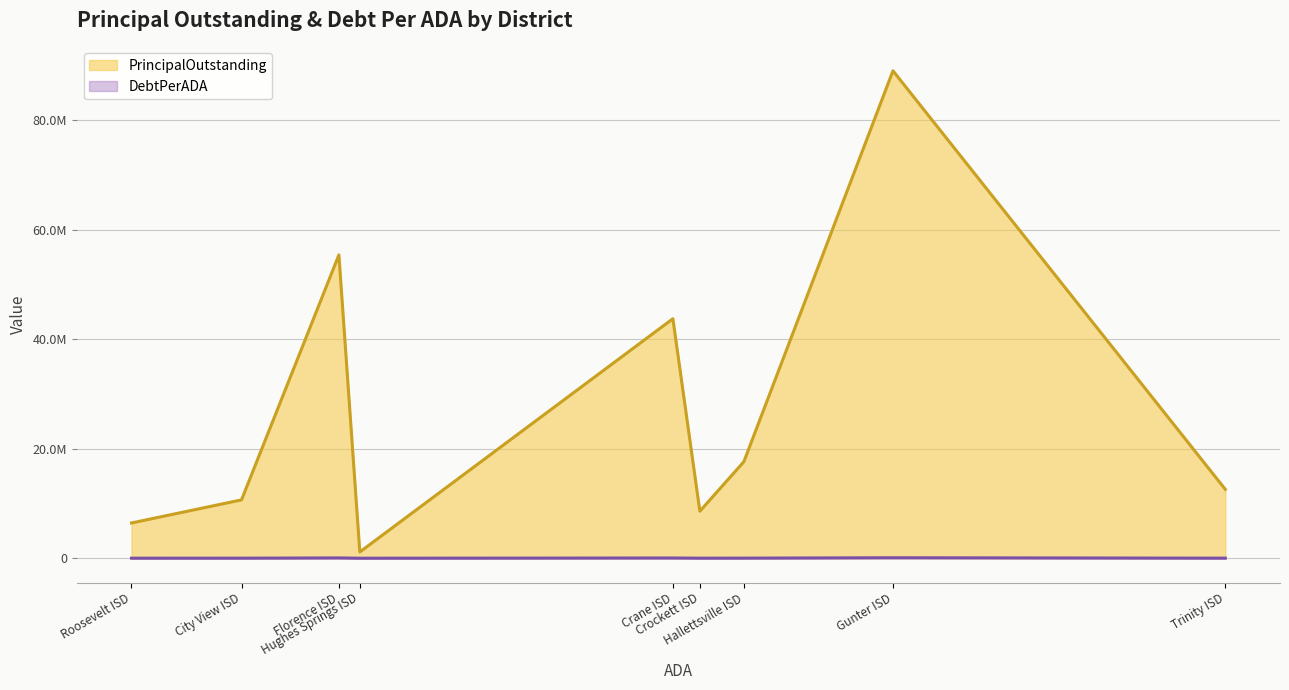

List the labels in order of DebtPerADA value, smallest first.

Hughes Springs ISD, Roosevelt ISD, Crockett ISD, City View ISD, Trinity ISD, Hallettsville ISD, Crane ISD, Florence ISD, Gunter ISD